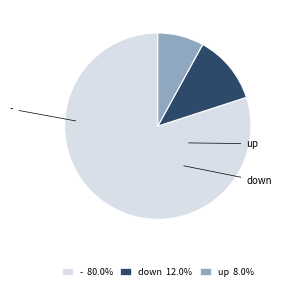

Is there any slice that represents more than half of the pie?

Yes